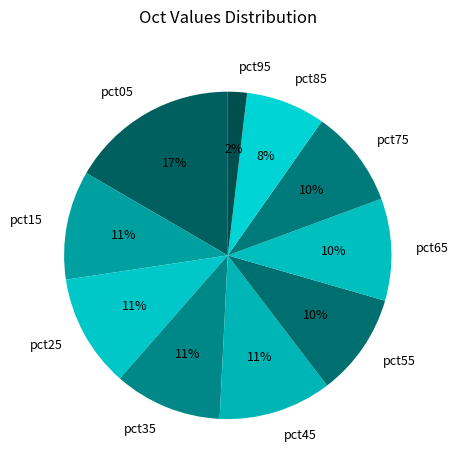

Which slice is the smallest?

pct95